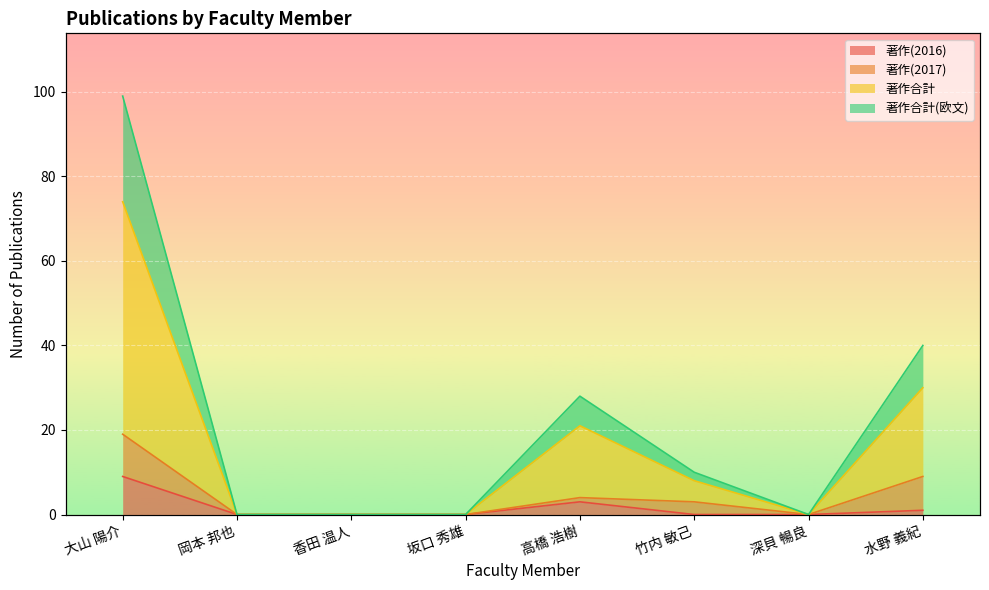

Between 香田 温人 and 深貝 暢良, which is larger?

香田 温人